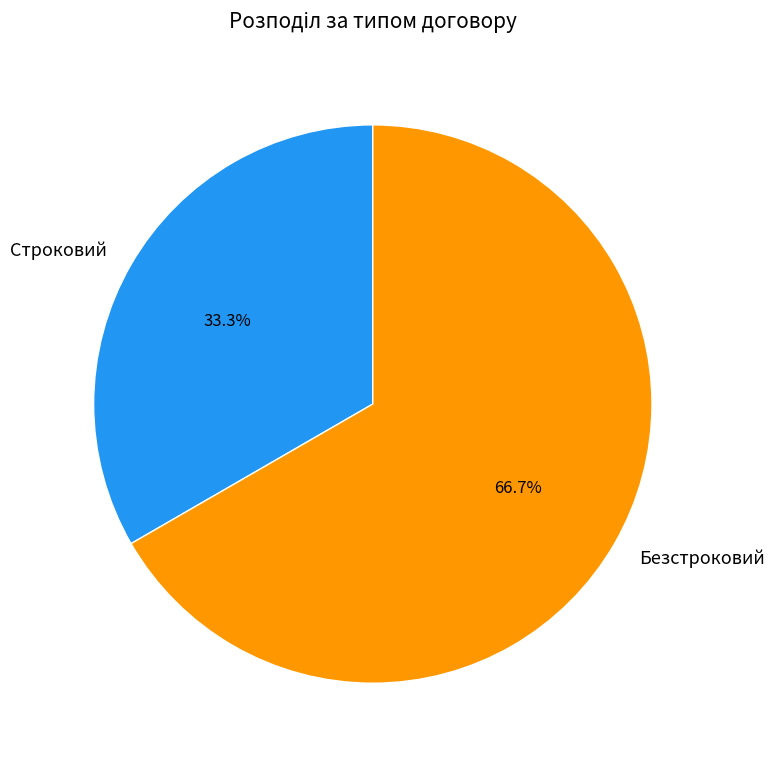

Rank the categories by value from lowest to highest.

Строковий, Безстроковий